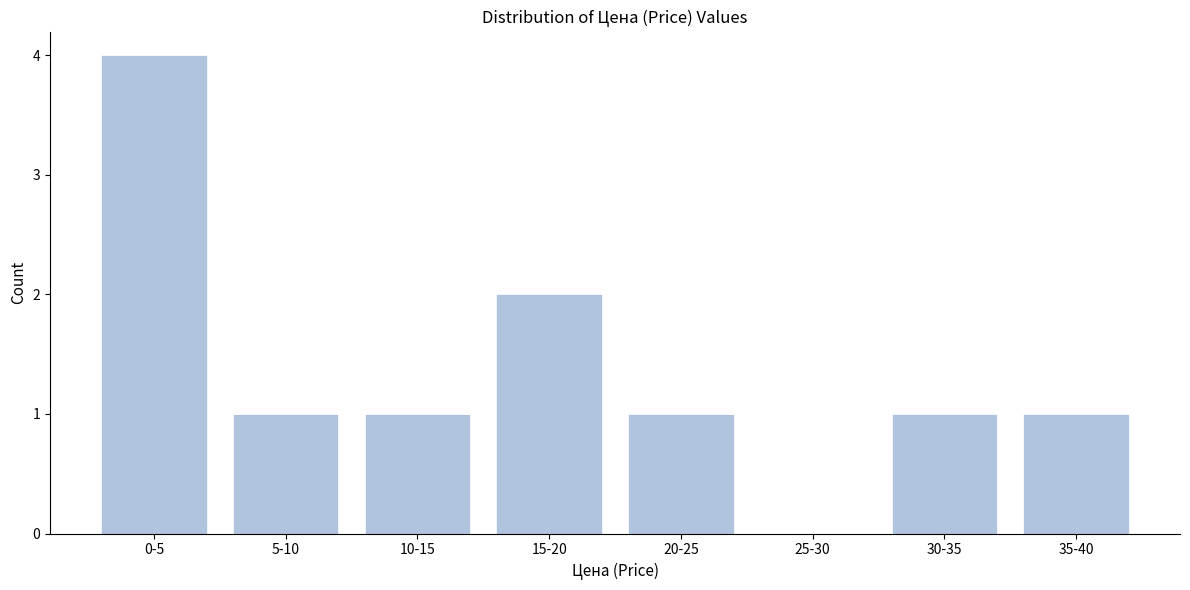

Reading left to right, extract all data points from this chart.

0-5=4	5-10=1	10-15=1	15-20=2	20-25=1	25-30=0	30-35=1	35-40=1